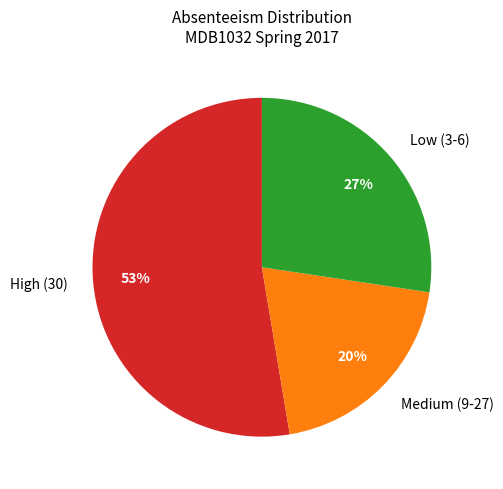

Do High (30) and Medium (9-27) together represent more than half of the pie?

Yes